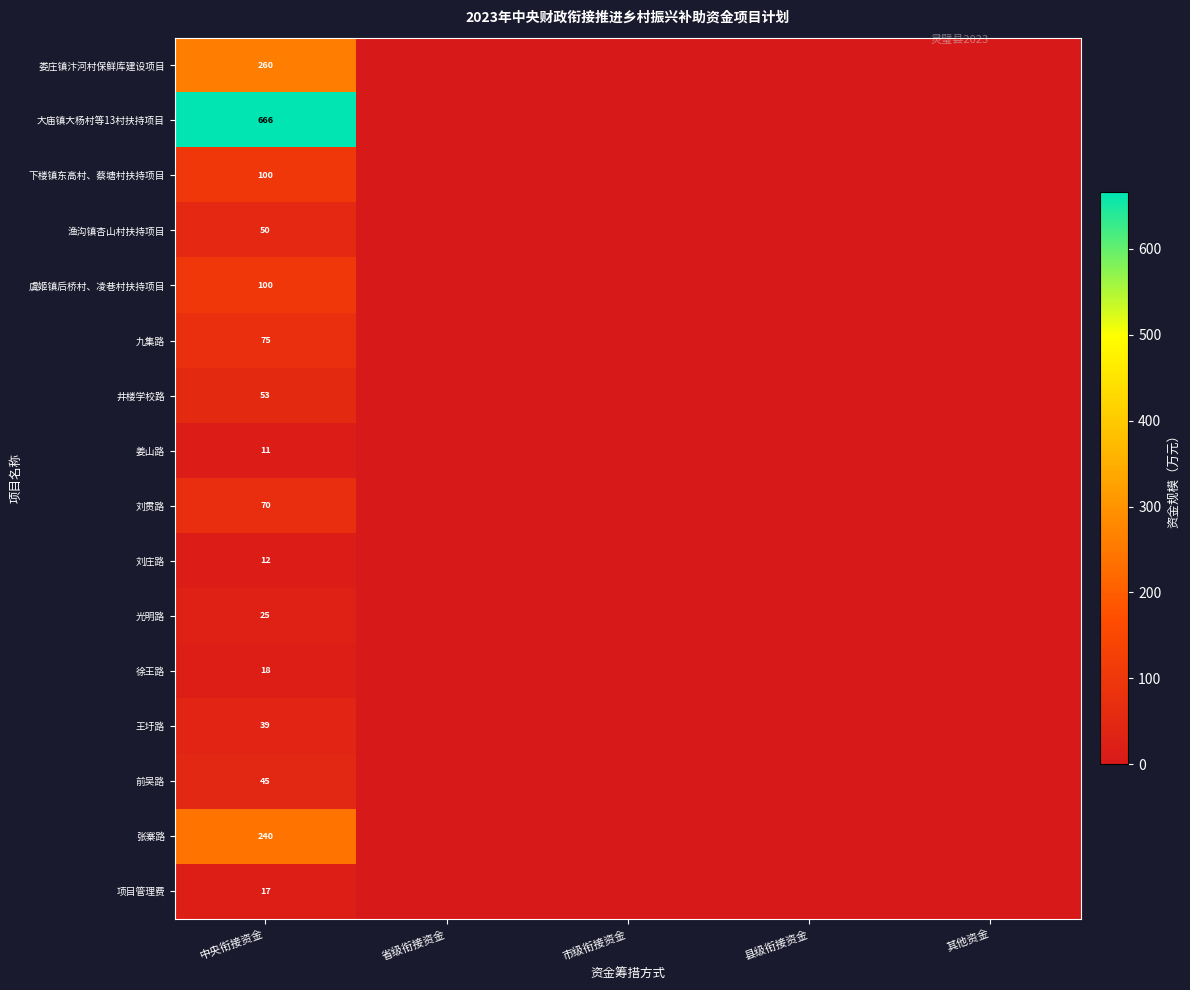

Is it true that 刘贯路 equals 70 at 中央衔接资金?

True